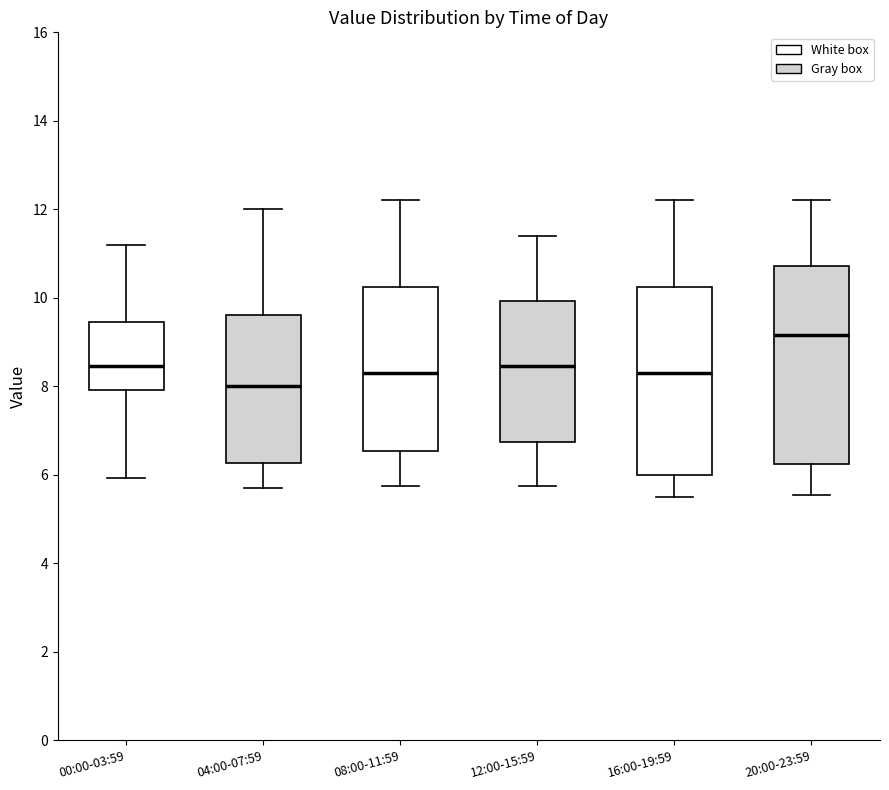

Which box's median line is the lowest?

04:00-07:59